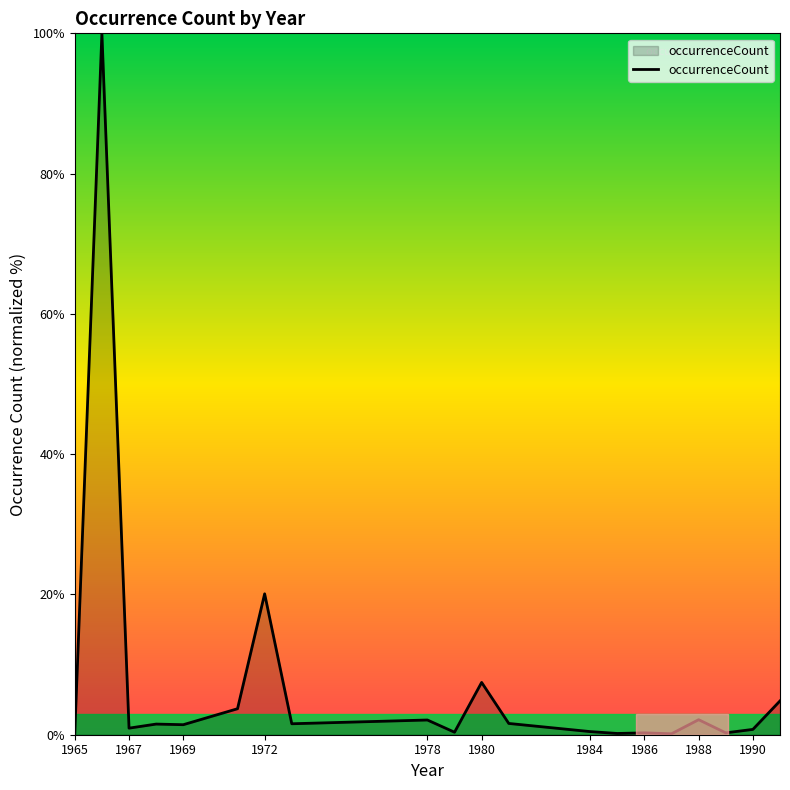

What is the maximum value shown in the chart?

100.0